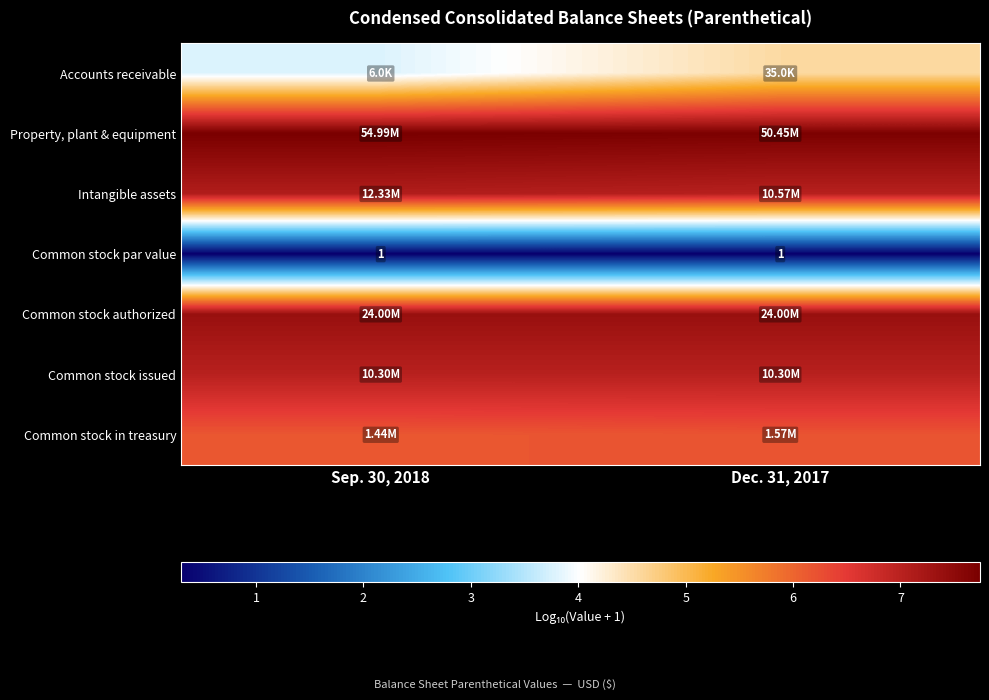

At which category is the sum across all series the highest?

Dec. 31, 2017